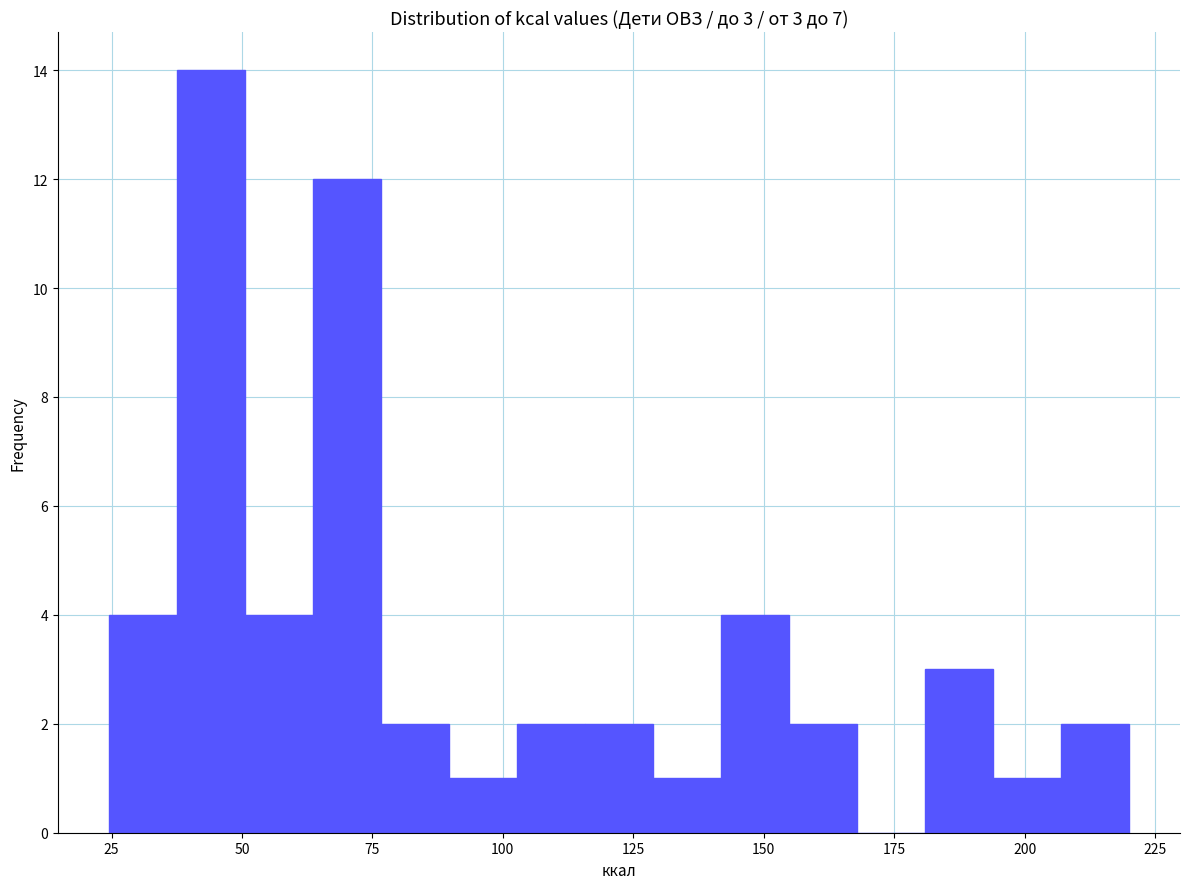

Around what value on the x-axis is the tallest bar? Give the approximate position of its centre, as read against the axis.

45